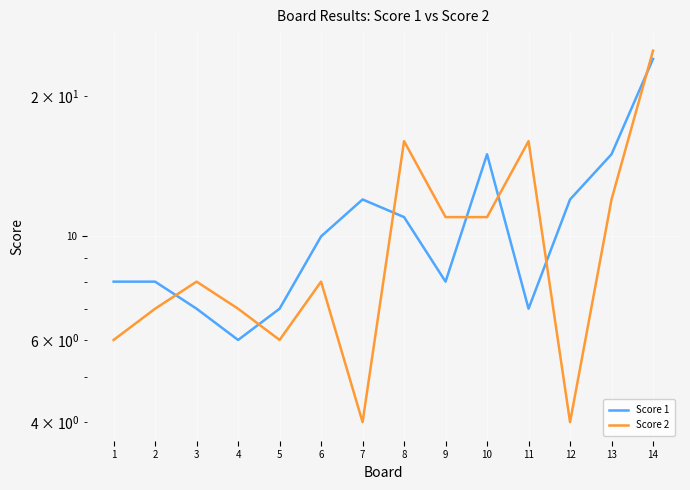

The value of Score 2 at 6 is 5. True or false?

False